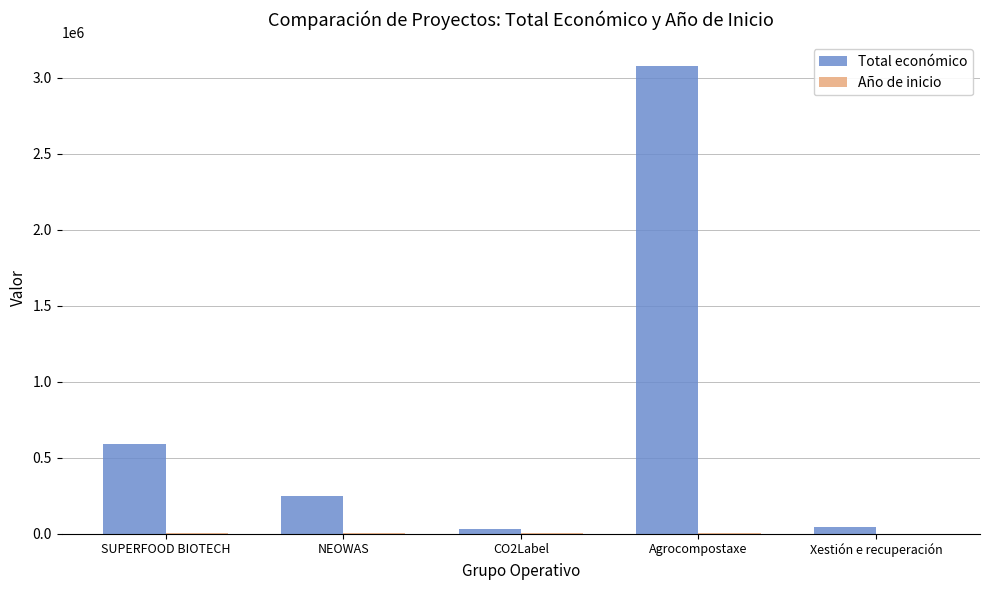

What is the sum of all Total económico values?

3998850.8